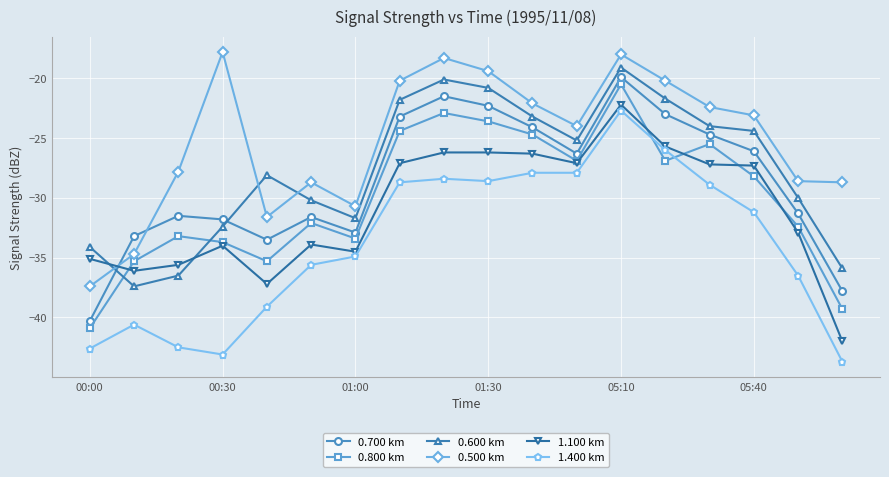

Which series has the largest total across all categories?

0.500 km